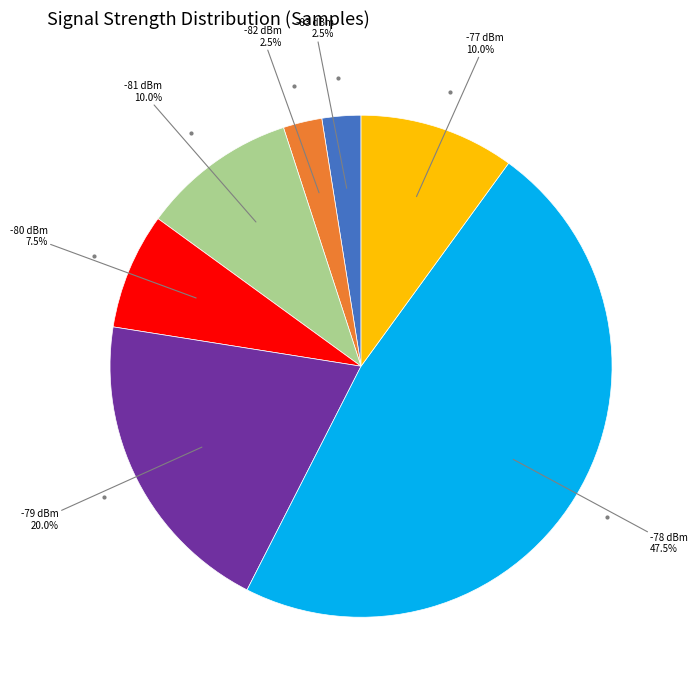

What is the ratio of the value at -79 dBm to the value at -78 dBm?

0.4